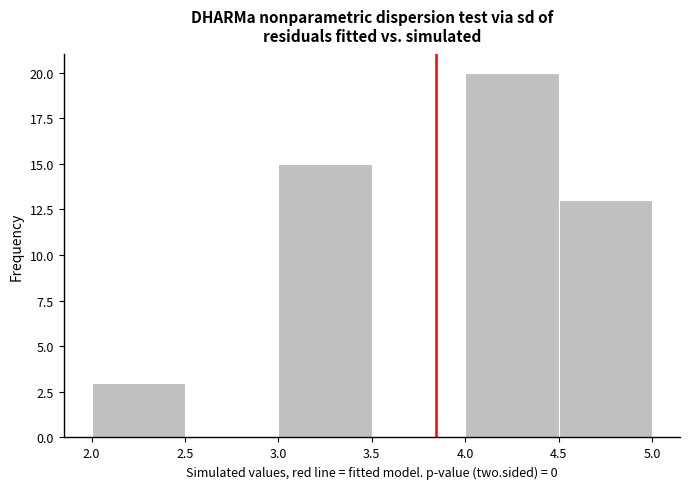

Reading left to right, transcribe this chart: for each bar, give the range it covers on the x-axis and its height. The values are not printed on the chart, so give them approximately, as read against the axis.

2.0 to 2.5: 3
2.5 to 3.0: 0
3.0 to 3.5: 15
3.5 to 4.0: 0
4.0 to 4.5: 20
4.5 to 5.0: 13